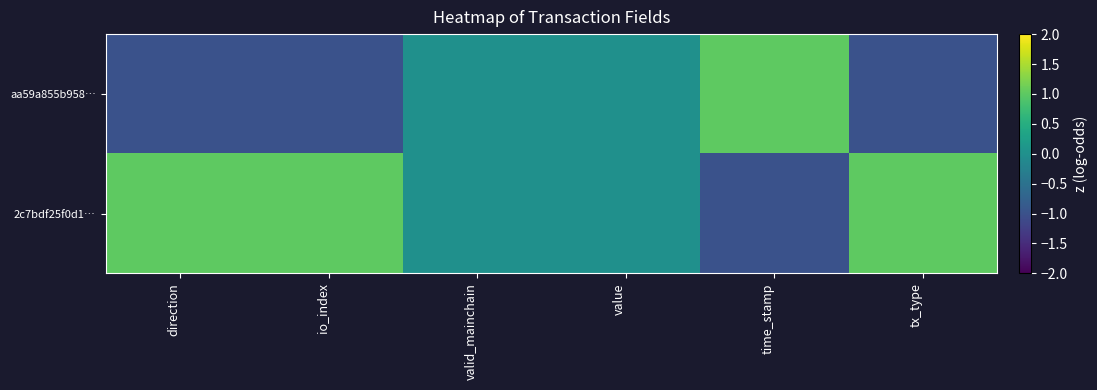

How many data points does each series have?

6